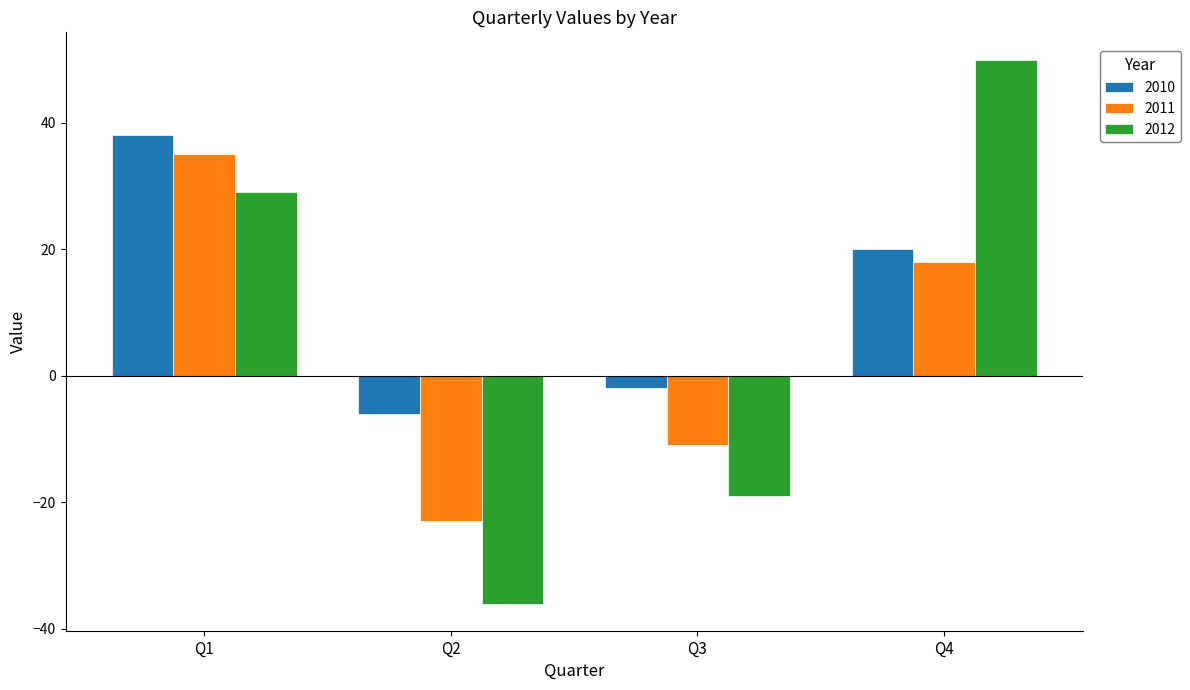

Reading left to right, extract all data points from this chart.

2010: 38	-6	-2	20
2011: 35	-23	-11	18
2012: 29	-36	-19	50